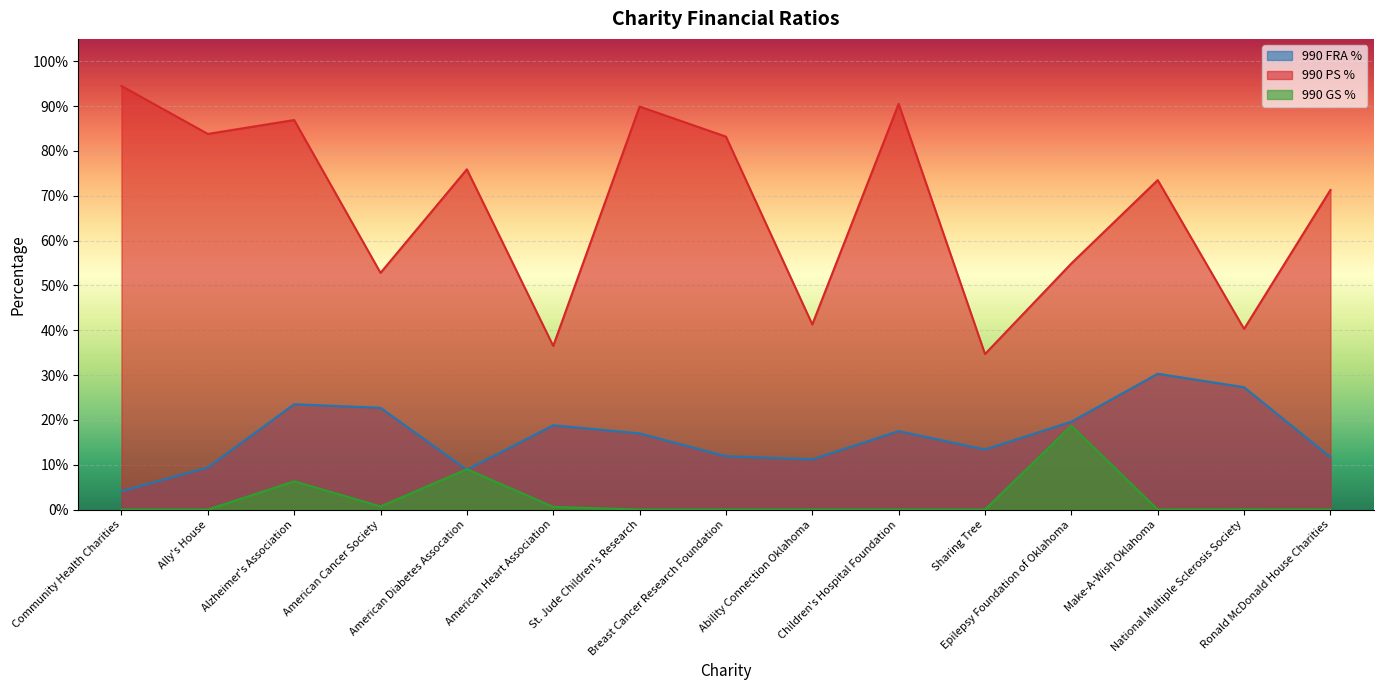

Reading right to left, transcribe all the data shown in this chart.

990 FRA %: Ronald McDonald House Charities=0.1	National Multiple Sclerosis Society=0.3	Make-A-Wish Oklahoma=0.3	Epilepsy Foundation of Oklahoma=0.2	Sharing Tree=0.1	Children's Hospital Foundation=0.2	Ability Connection Oklahoma=0.1	Breast Cancer Research Foundation=0.1	St. Jude Children's Research=0.2	American Heart Association=0.2	American Diabetes Assocation=0.1	American Cancer Society=0.2	Alzheimer's Association=0.2	Ally's House=0.1	Community Health Charities=0.0
990 PS %: Ronald McDonald House Charities=0.7	National Multiple Sclerosis Society=0.4	Make-A-Wish Oklahoma=0.7	Epilepsy Foundation of Oklahoma=0.5	Sharing Tree=0.3	Children's Hospital Foundation=0.9	Ability Connection Oklahoma=0.4	Breast Cancer Research Foundation=0.8	St. Jude Children's Research=0.9	American Heart Association=0.4	American Diabetes Assocation=0.8	American Cancer Society=0.5	Alzheimer's Association=0.9	Ally's House=0.8	Community Health Charities=0.9
990 GS %: Ronald McDonald House Charities=0.0	National Multiple Sclerosis Society=0.0	Make-A-Wish Oklahoma=0.0	Epilepsy Foundation of Oklahoma=0.2	Sharing Tree=0.0	Children's Hospital Foundation=0.0	Ability Connection Oklahoma=0.0	Breast Cancer Research Foundation=0.0	St. Jude Children's Research=0.0	American Heart Association=0.0	American Diabetes Assocation=0.1	American Cancer Society=0.0	Alzheimer's Association=0.1	Ally's House=0.0	Community Health Charities=0.0